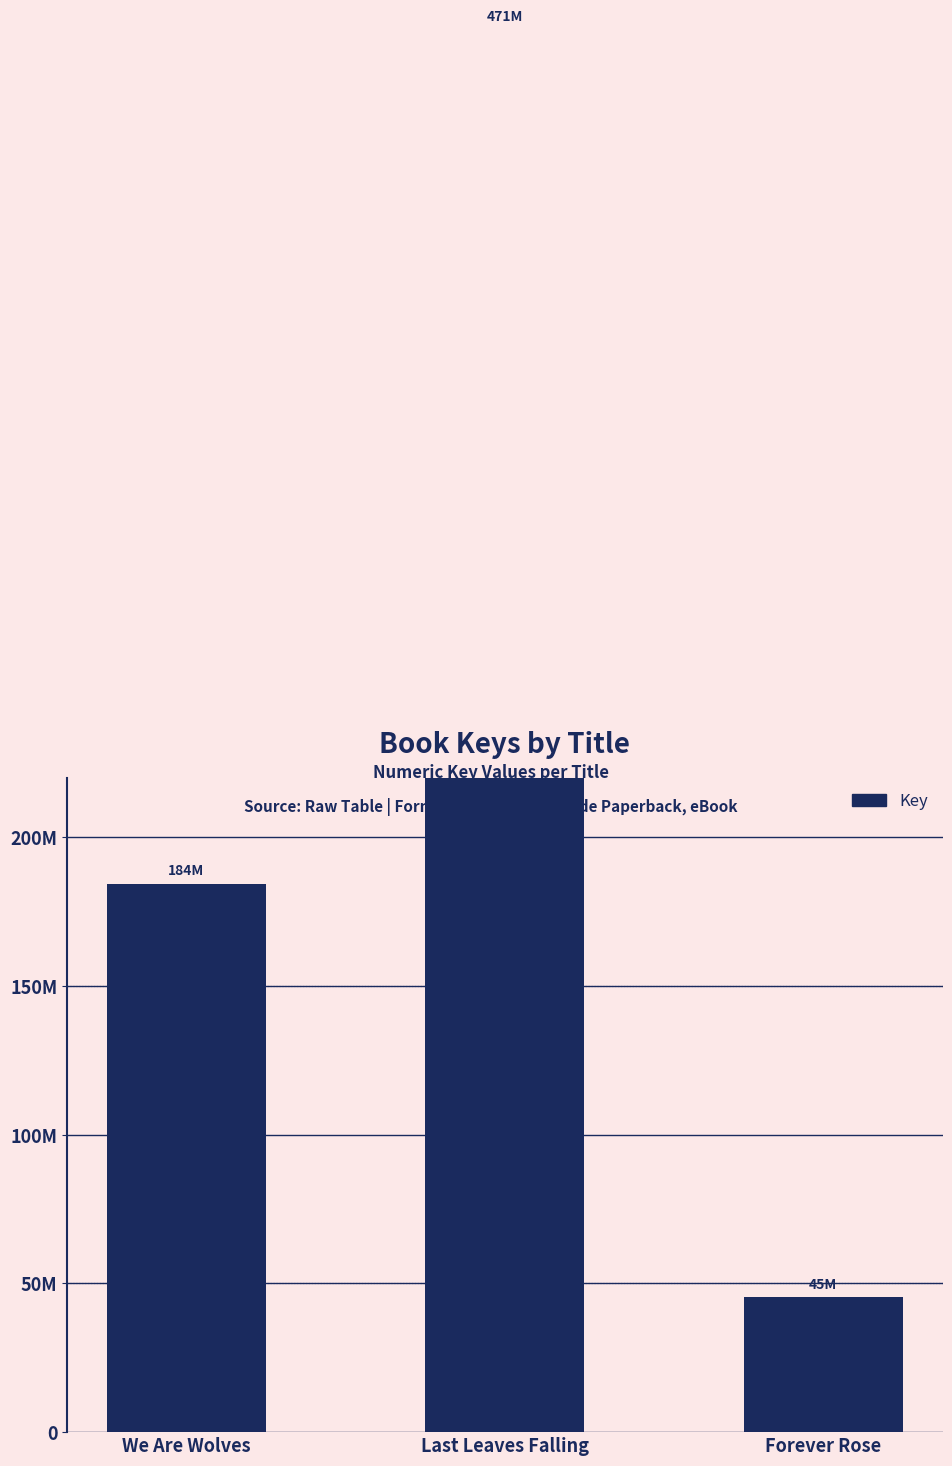

What is the label of the 3rd bar from the right?

We Are Wolves